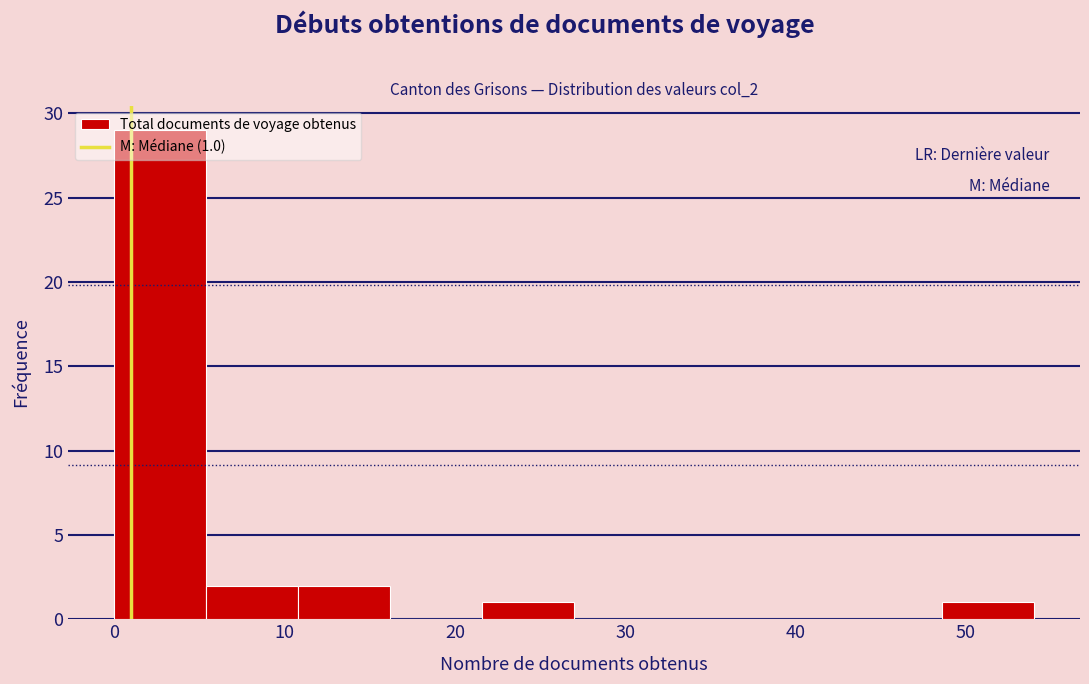

Which range on the x-axis has the tallest bar?

0.0 to 5.4